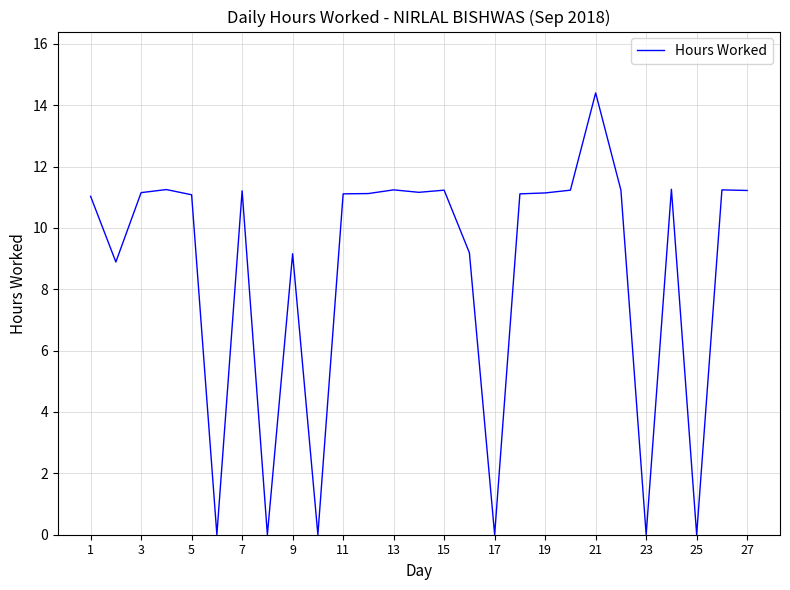

What is the difference between the maximum and minimum values?

14.4